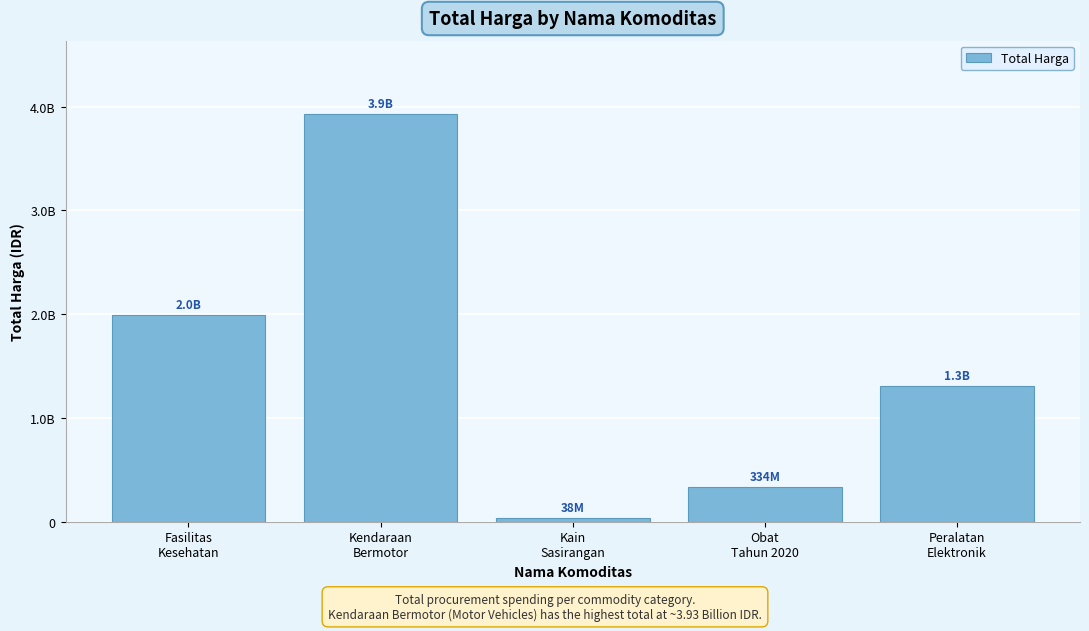

What is the change in value from Fasilitas
Kesehatan to Peralatan
Elektronik?

-676554015